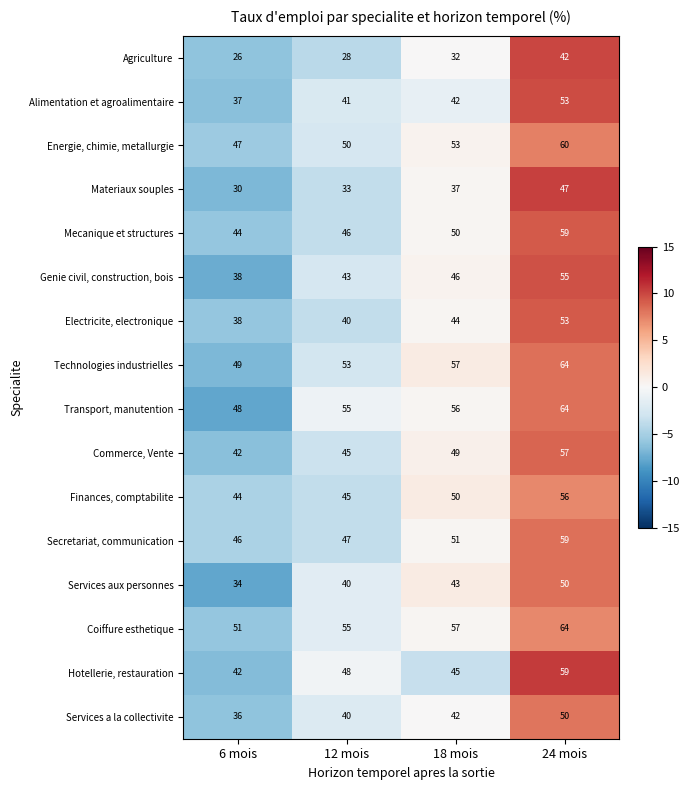

At which label does Secretariat, communication reach its peak?

24 mois